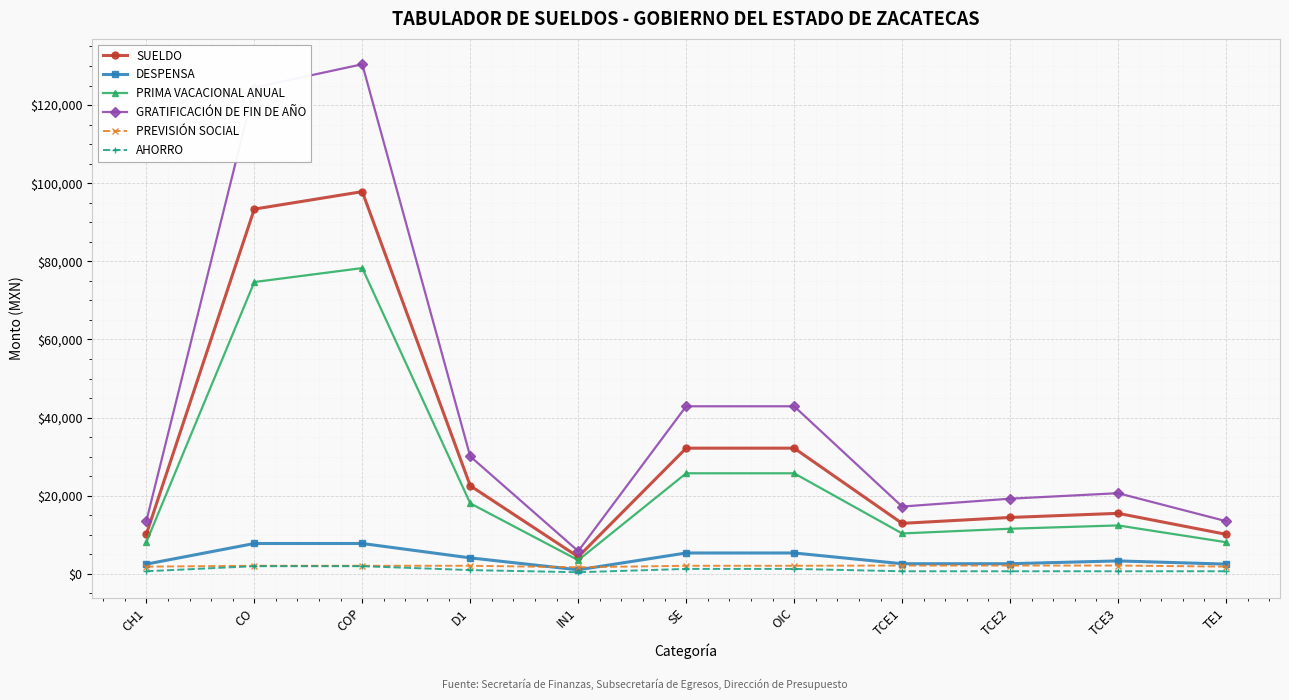

True or false: AHORRO and PRIMA VACACIONAL ANUAL cross at least once.

False